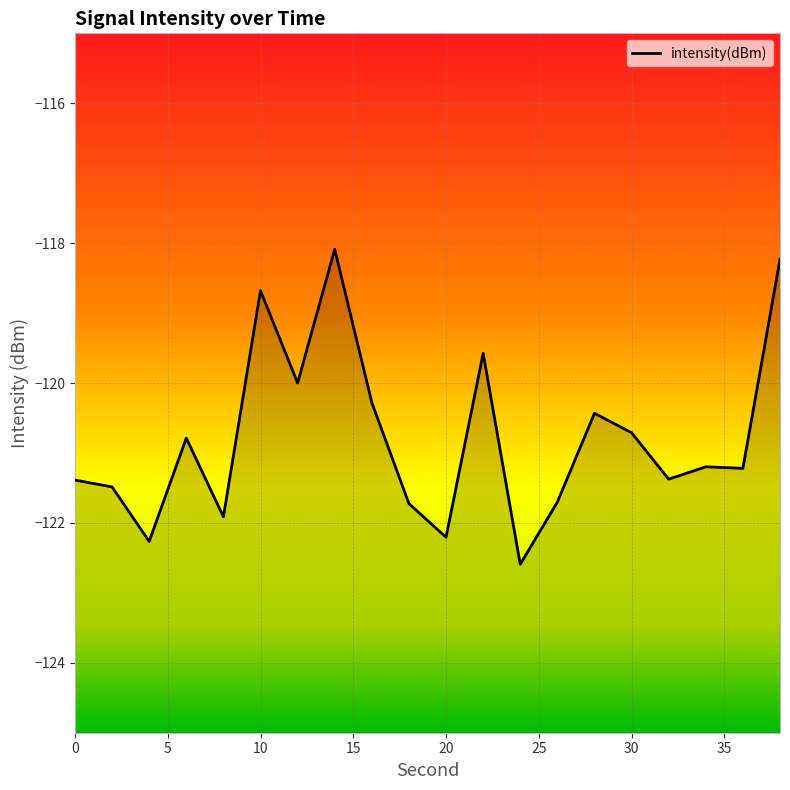

What is the difference between the values at 25 and 10?

3.6